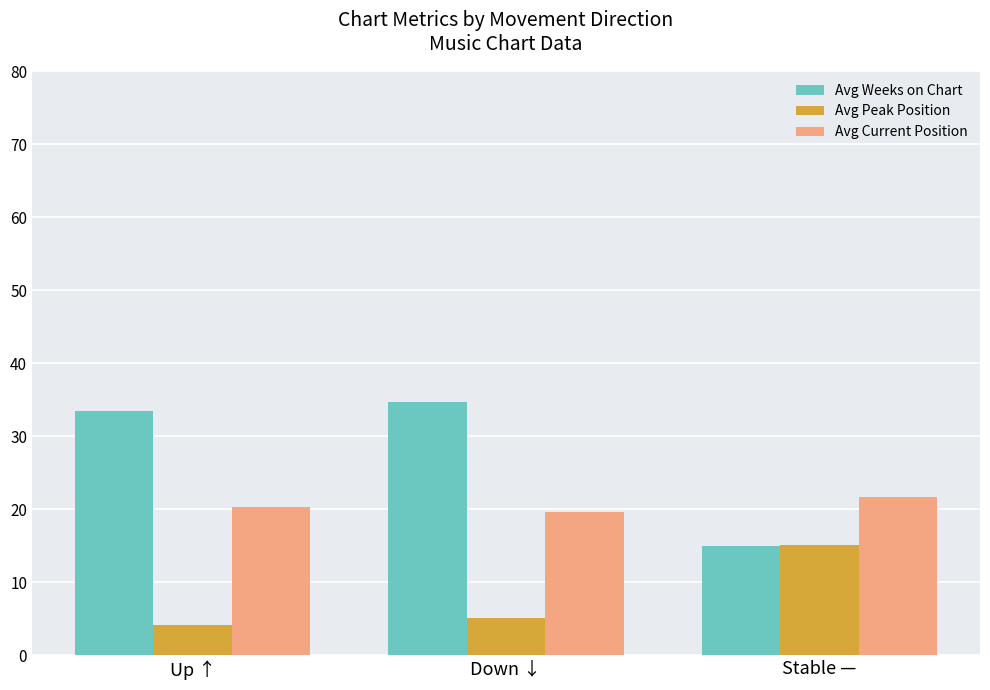

What is the difference between the maximum and second lowest values in the Avg Peak Position series?

10.0